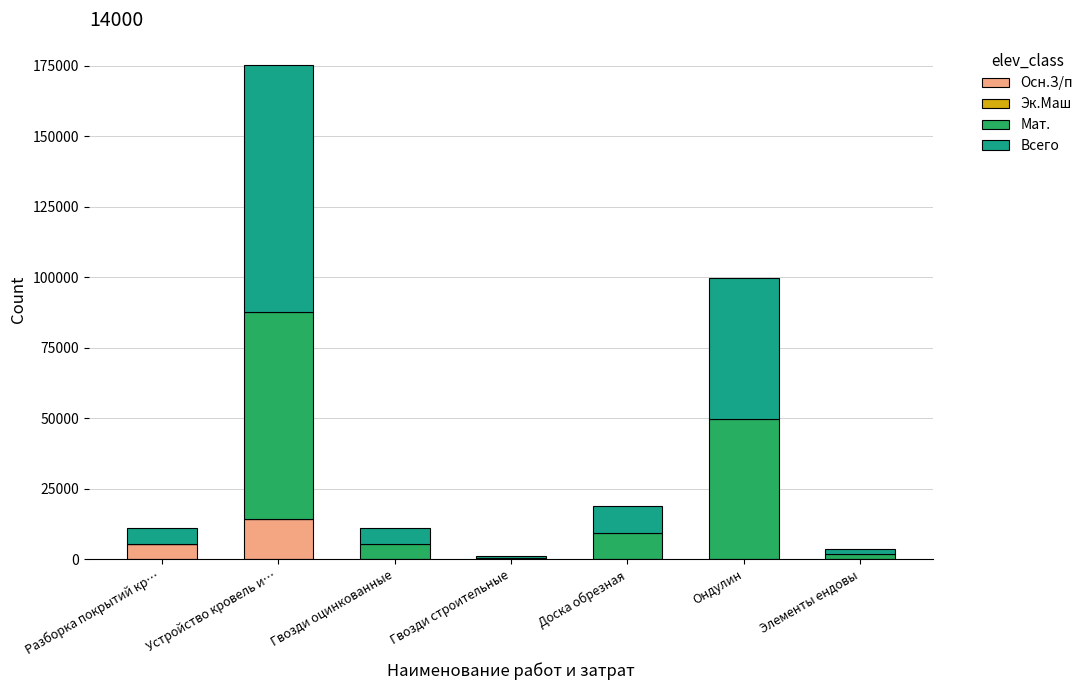

What is the highest value of the Осн.З/п series?

14333.0